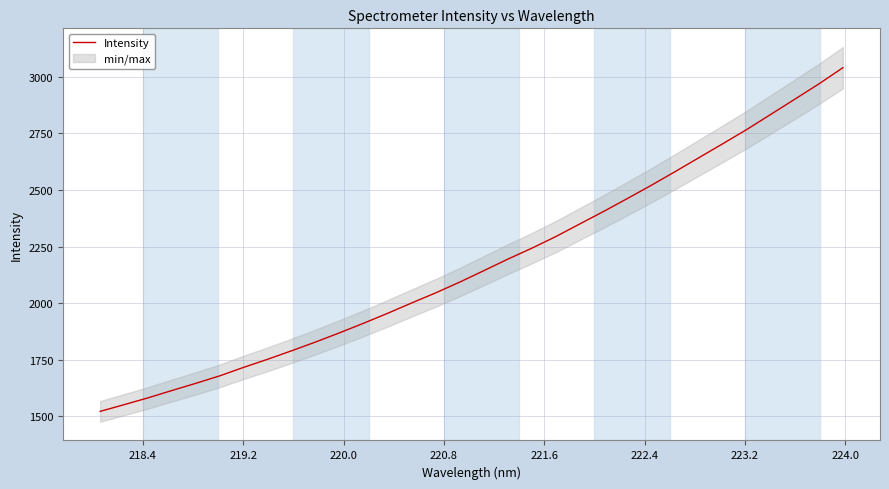

What is the lowest value of the Intensity series?

1522.5